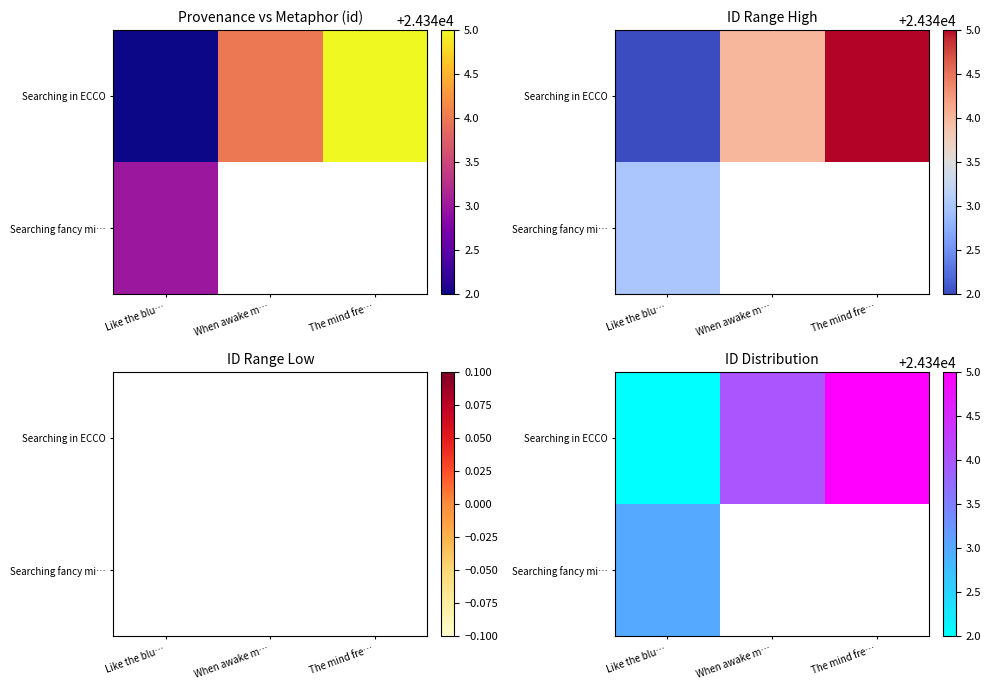

How many categories are shown in the chart?

3